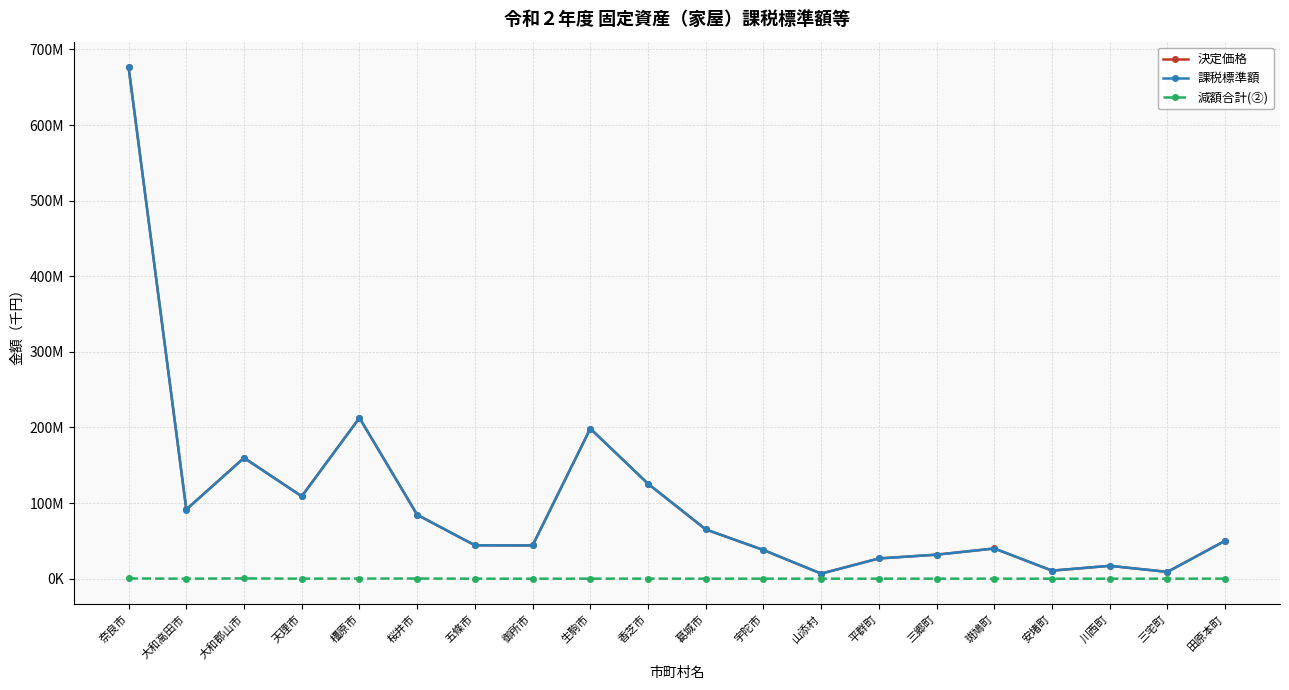

What is the total value across all series at 葛城市?

130369140